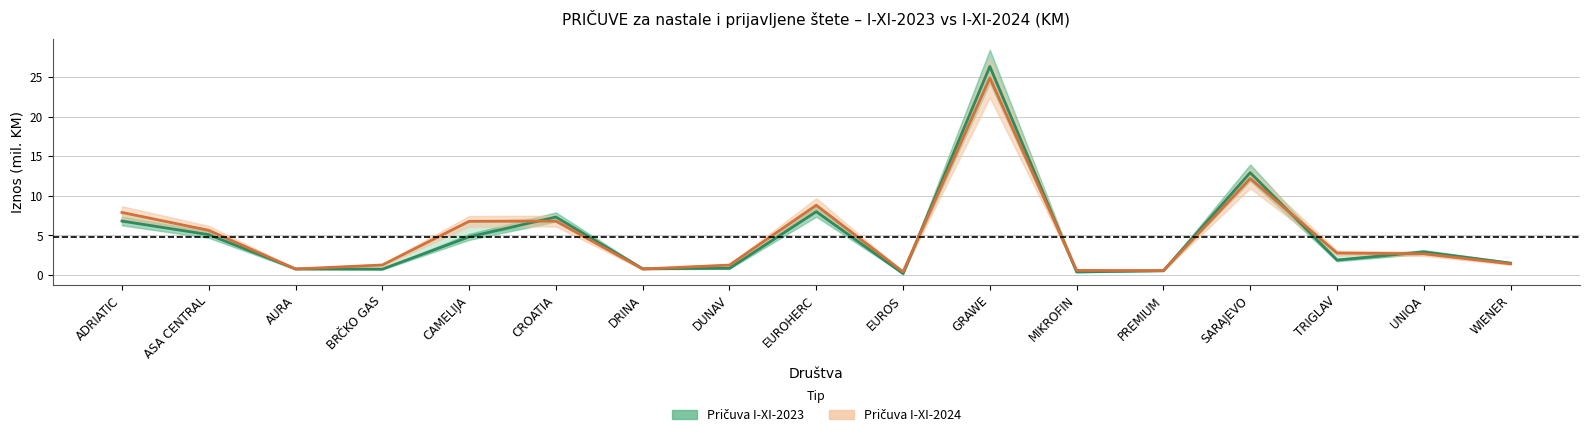

What is the average value of the Pričuva I-XI-2023 series?

4.8